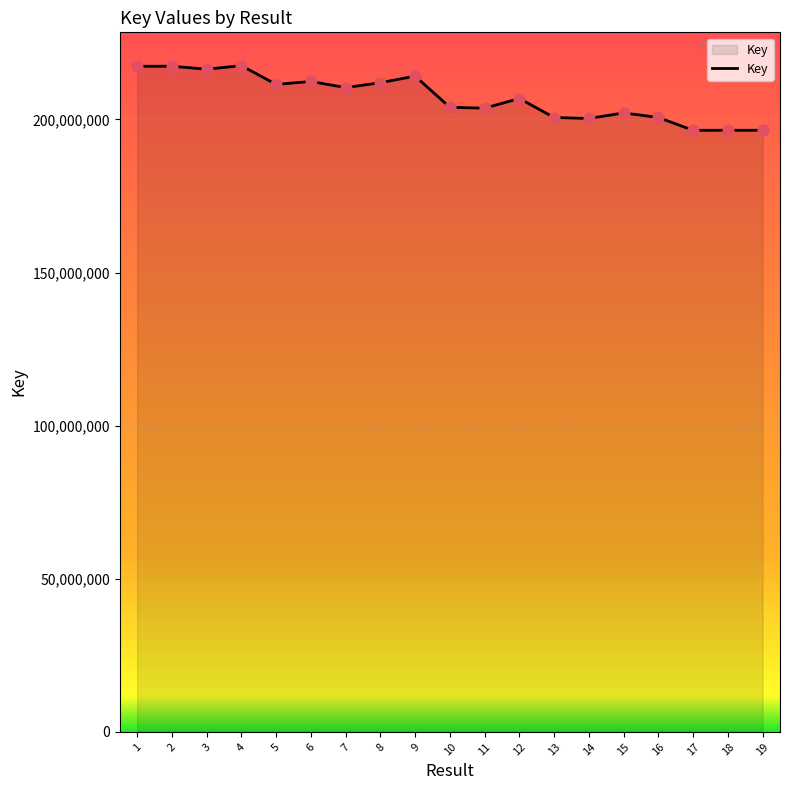

Between 8 and 3, which is larger?

3